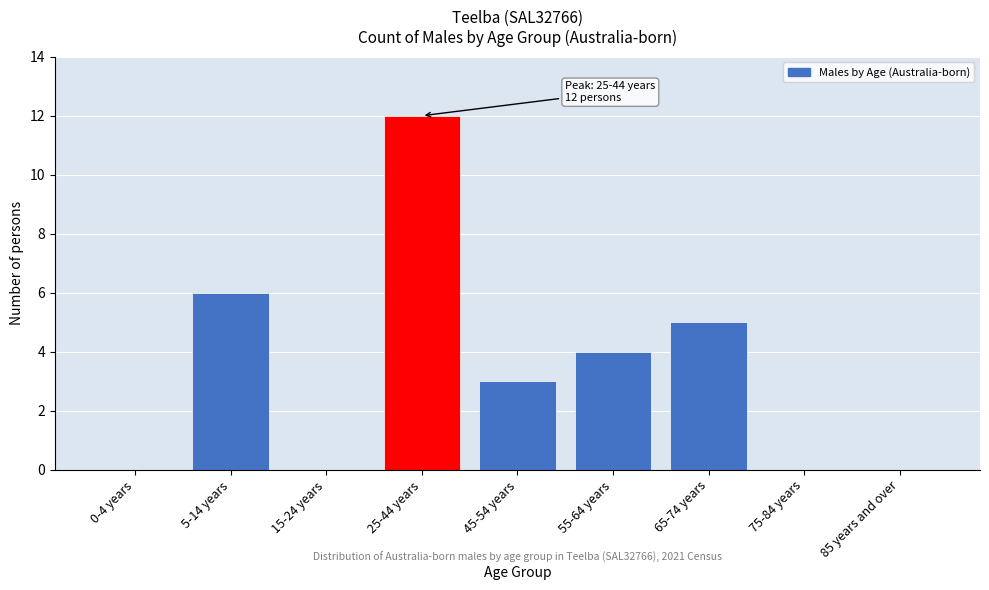

Reading left to right, transcribe all the data shown in this chart.

0-4 years=0	5-14 years=6	15-24 years=0	25-44 years=12	45-54 years=3	55-64 years=4	65-74 years=5	75-84 years=0	85 years and over=0